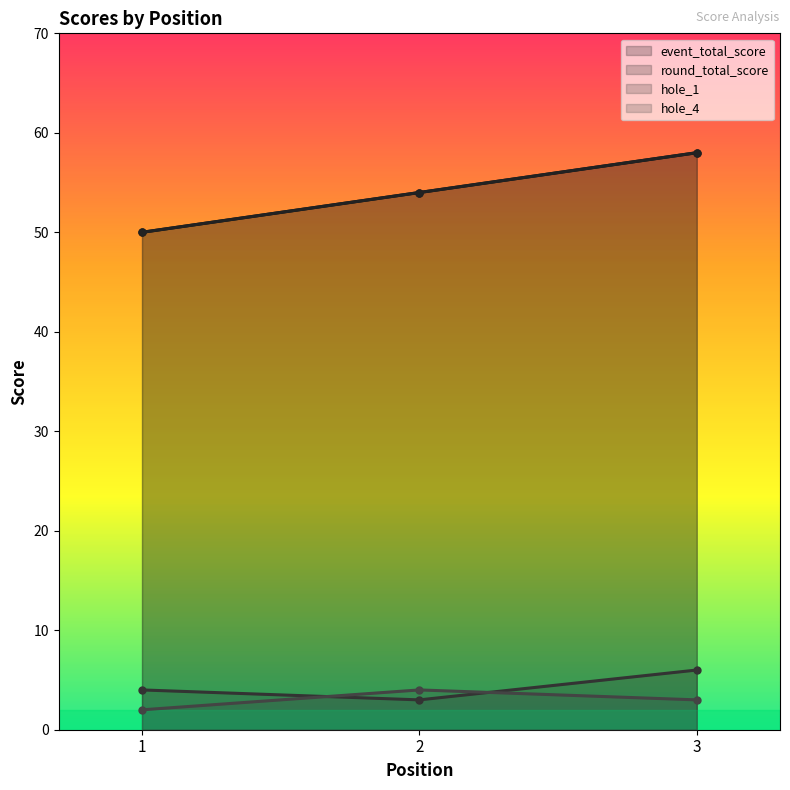

At which label does event_total_score first exceed 54?

3